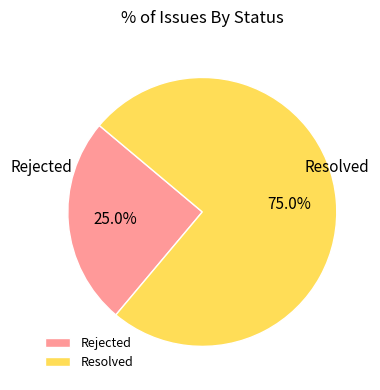

Combined, do Rejected and Resolved account for over 50%?

Yes